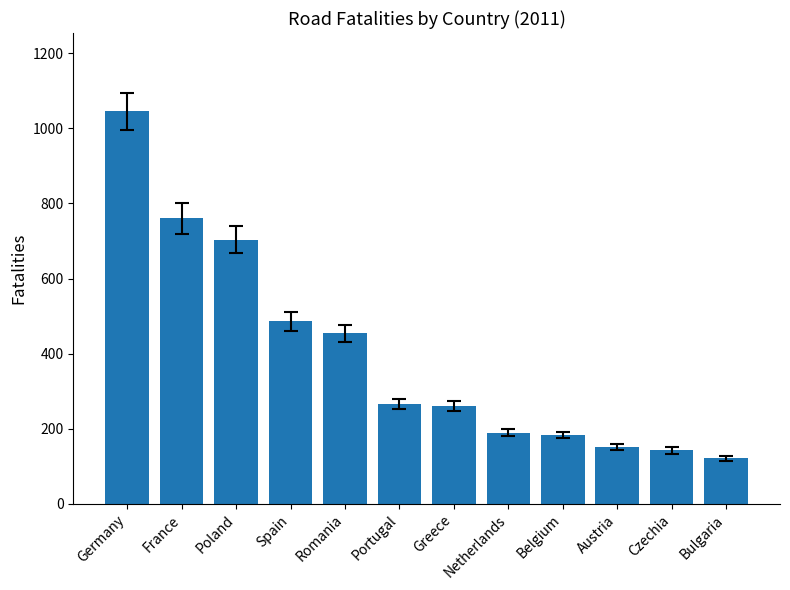

What is the greatest value displayed?

1045